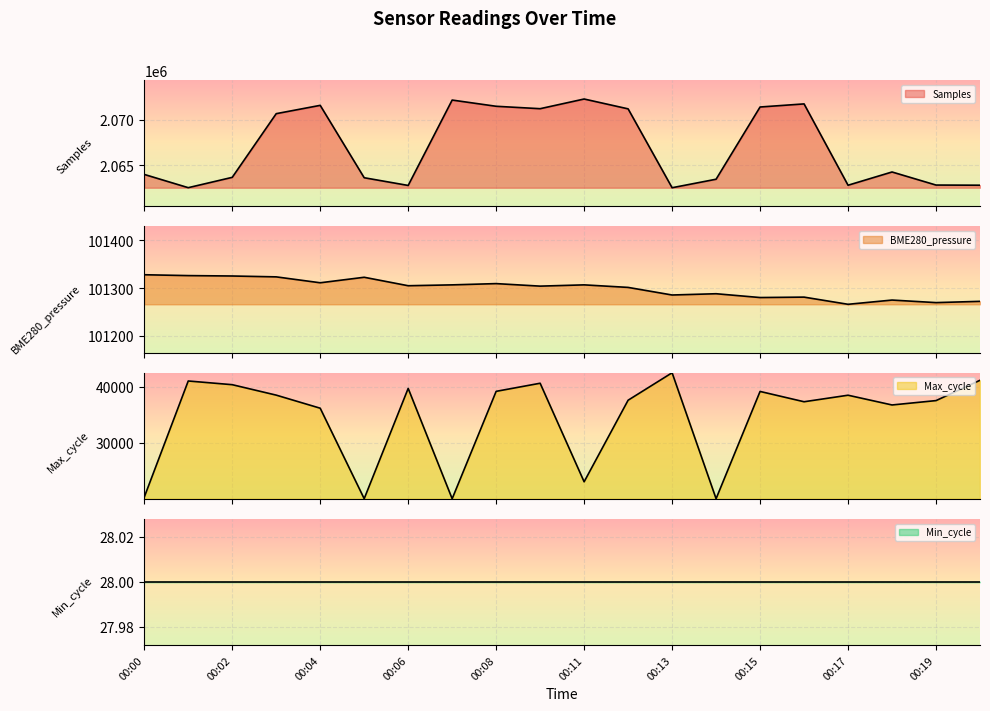

How many values in the Max_cycle series are below 38491?

10